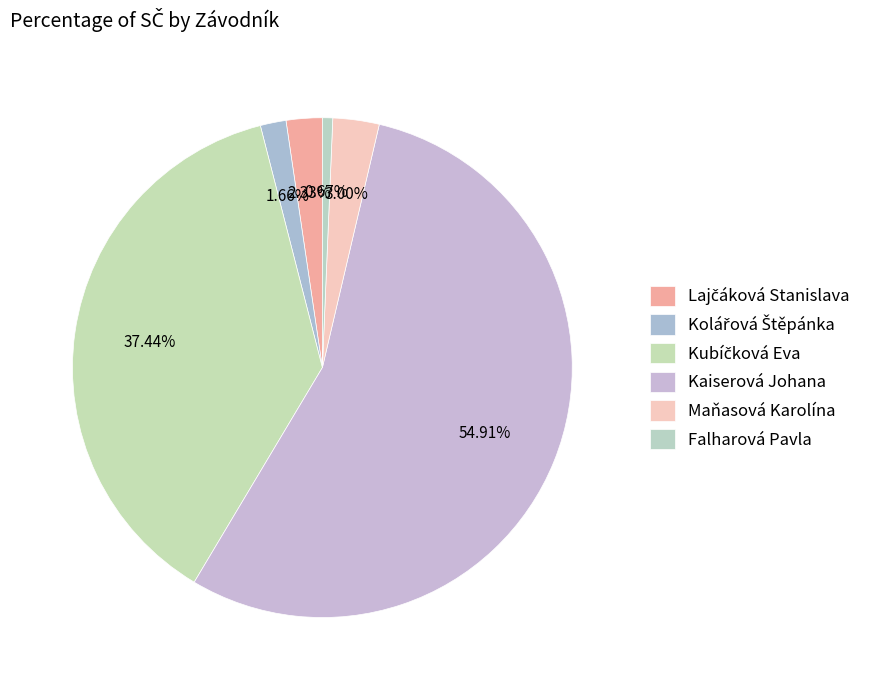

What is the smallest slice in the pie chart?

Falharová Pavla